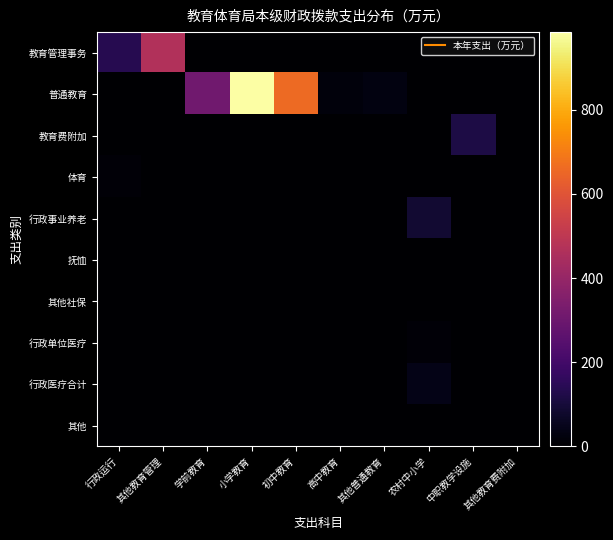

Reading left to right, list all the values displayed in this chart.

教育管理事务: 行政运行=138.4	其他教育管理=467.5	学前教育=0.0	小学教育=0.0	初中教育=0.0	高中教育=0.0	其他普通教育=0.0	农村中小学=0.0	中职教学设施=0.0	其他教育费附加=0.0
普通教育: 行政运行=0.0	其他教育管理=0.0	学前教育=309.9	小学教育=984.3	初中教育=657.8	高中教育=21.5	其他普通教育=30.6	农村中小学=0.0	中职教学设施=0.0	其他教育费附加=0.0
教育费附加: 行政运行=0.0	其他教育管理=0.0	学前教育=0.0	小学教育=0.0	初中教育=0.0	高中教育=0.0	其他普通教育=0.0	农村中小学=0.0	中职教学设施=117.2	其他教育费附加=1.4
体育: 行政运行=12.7	其他教育管理=0.0	学前教育=0.0	小学教育=0.0	初中教育=0.0	高中教育=0.0	其他普通教育=0.0	农村中小学=0.0	中职教学设施=0.0	其他教育费附加=0.0
行政事业养老: 行政运行=0.0	其他教育管理=0.0	学前教育=0.0	小学教育=0.0	初中教育=0.0	高中教育=0.0	其他普通教育=0.0	农村中小学=87.3	中职教学设施=0.0	其他教育费附加=0.0
抚恤: 行政运行=0.0	其他教育管理=0.0	学前教育=0.0	小学教育=0.0	初中教育=0.0	高中教育=0.0	其他普通教育=0.0	农村中小学=1.8	中职教学设施=0.0	其他教育费附加=0.0
其他社保: 行政运行=0.0	其他教育管理=0.0	学前教育=0.0	小学教育=0.0	初中教育=0.0	高中教育=0.0	其他普通教育=0.0	农村中小学=1.7	中职教学设施=0.0	其他教育费附加=0.0
行政单位医疗: 行政运行=0.0	其他教育管理=0.0	学前教育=0.0	小学教育=0.0	初中教育=0.0	高中教育=0.0	其他普通教育=0.0	农村中小学=12.2	中职教学设施=0.0	其他教育费附加=0.0
行政医疗合计: 行政运行=0.0	其他教育管理=0.0	学前教育=0.0	小学教育=0.0	初中教育=0.0	高中教育=0.0	其他普通教育=0.0	农村中小学=39.8	中职教学设施=0.0	其他教育费附加=0.0
其他: 行政运行=0.0	其他教育管理=0.0	学前教育=0.0	小学教育=0.0	初中教育=0.0	高中教育=0.0	其他普通教育=0.0	农村中小学=0.0	中职教学设施=0.0	其他教育费附加=0.0